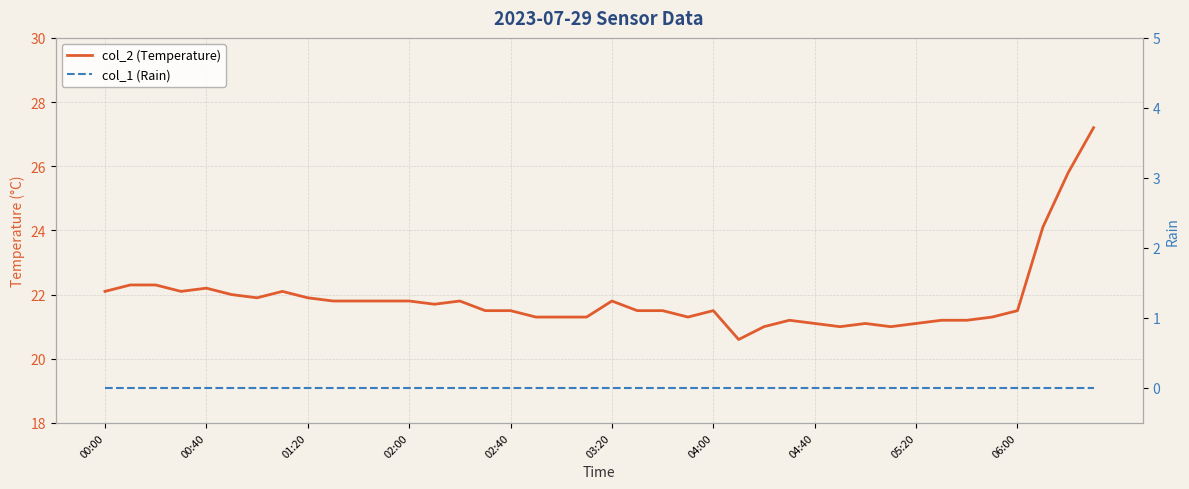

Rank the series by their maximum value, from highest to lowest.

col_2 (Temperature), col_1 (Rain)